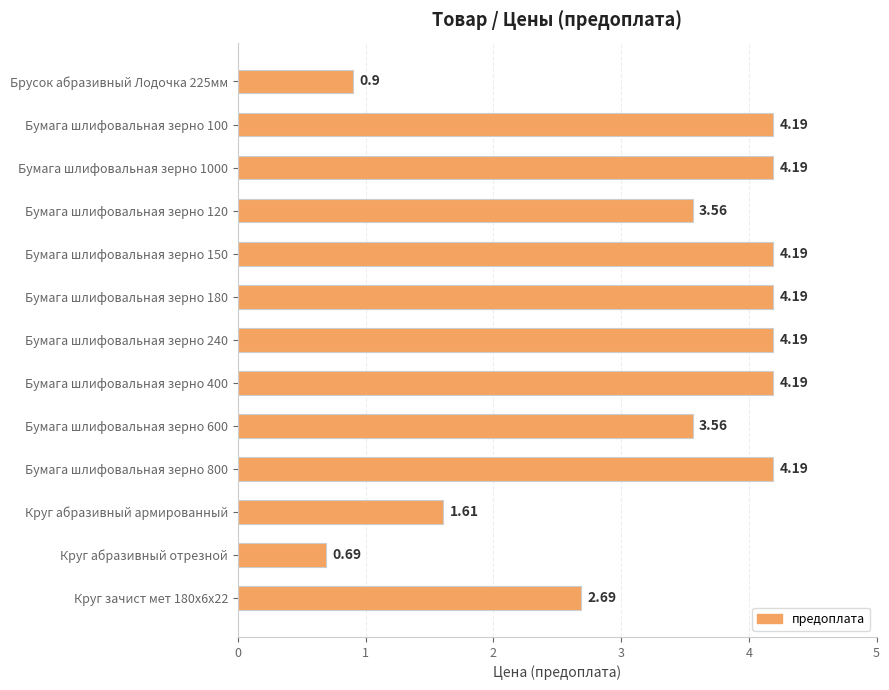

Which has a higher value, Бумага шлифовальная зерно 100 or Брусок абразивный Лодочка 225мм?

Бумага шлифовальная зерно 100